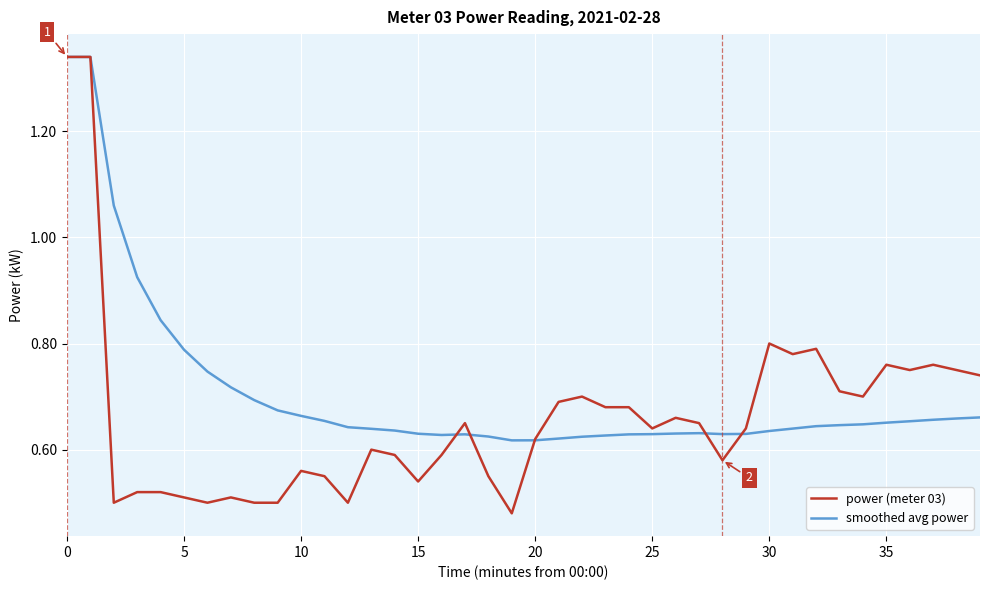

Which series has the largest total across all categories?

smoothed avg power